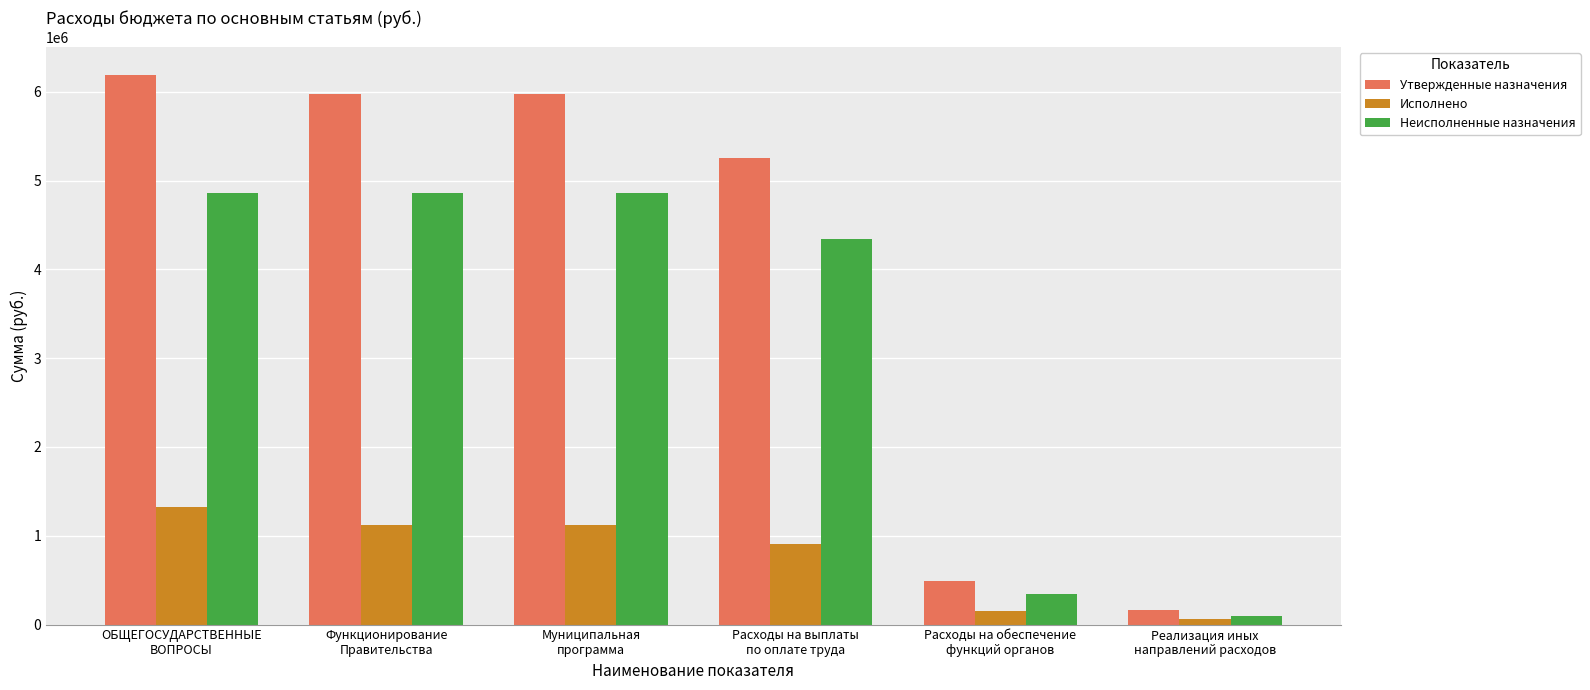

How many values in the Утвержденные назначения series are below 5979400?

3